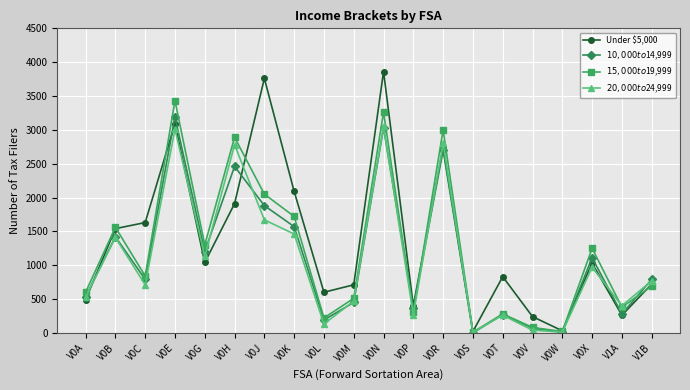

Where is $15,000 to $19,999 nearest to the value 1720?

V0K